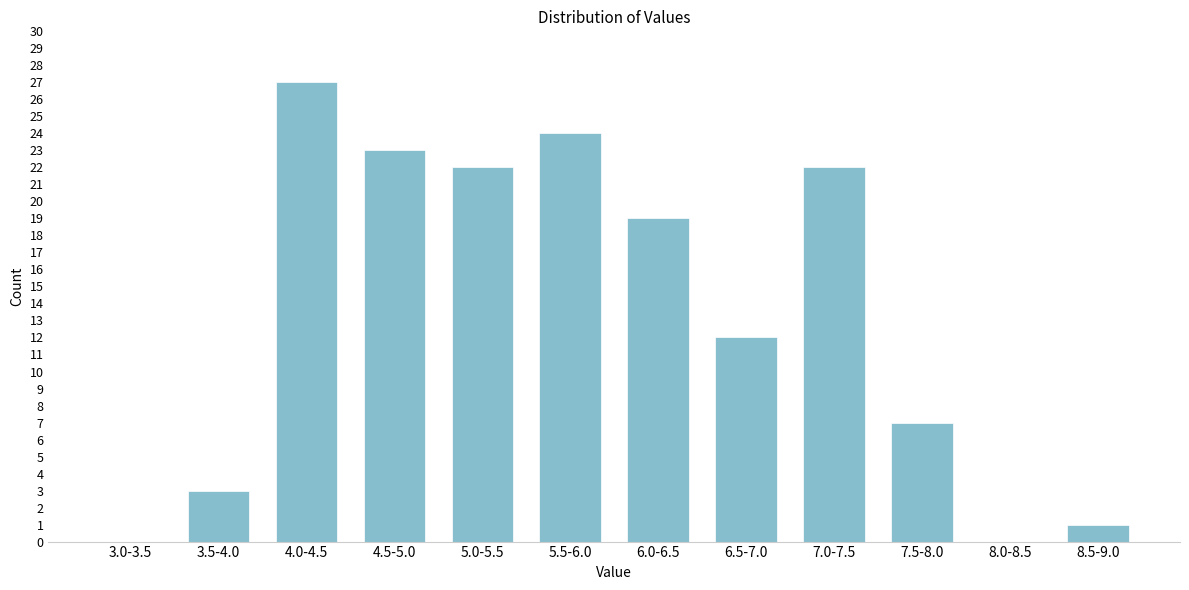

Reading left to right, transcribe all the data shown in this chart.

3.0-3.5=0	3.5-4.0=3	4.0-4.5=27	4.5-5.0=23	5.0-5.5=22	5.5-6.0=24	6.0-6.5=19	6.5-7.0=12	7.0-7.5=22	7.5-8.0=7	8.0-8.5=0	8.5-9.0=1